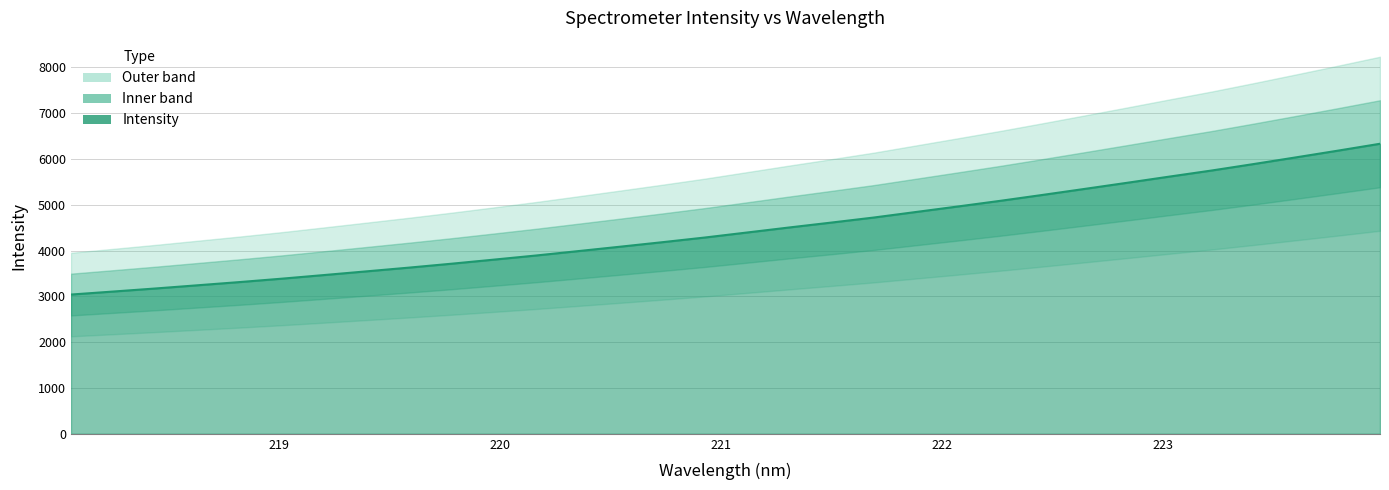

At which category does the chart reach its minimum across all series?

218.0596